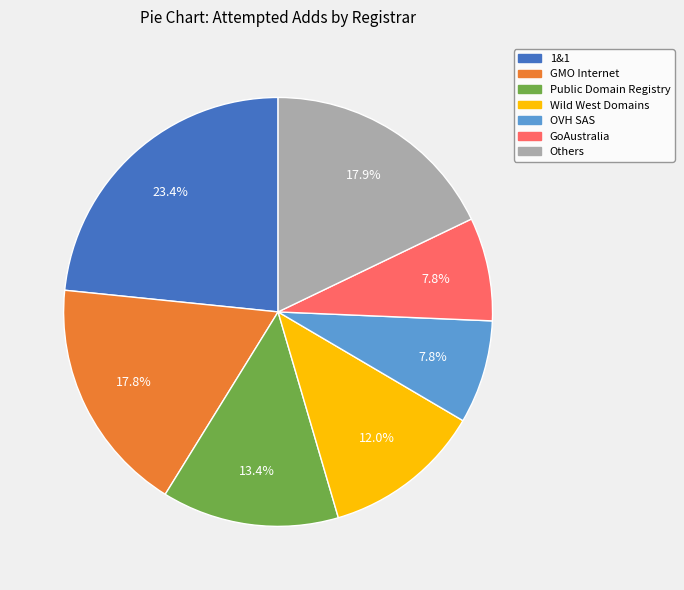

What is the ratio of the value at Others to the value at OVH SAS?

2.3